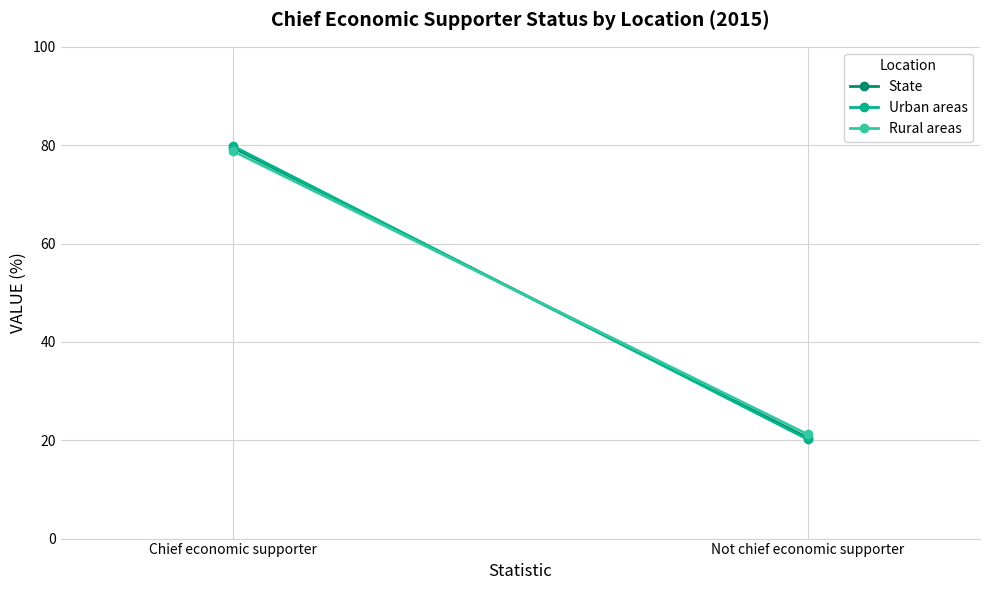

What are all the series names shown in the legend?

State, Urban areas, Rural areas